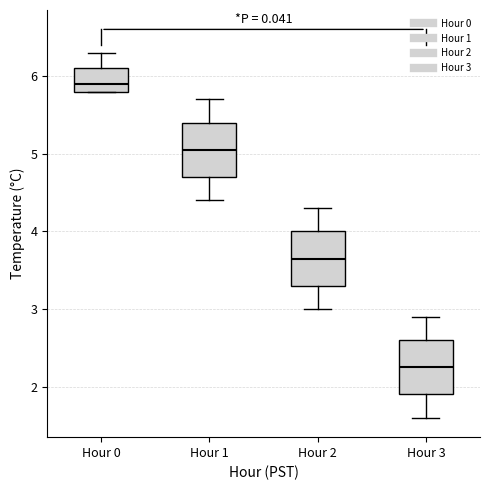

Where is the upper edge of the box for Hour 1 on the y-axis? The values are not printed on the chart, so give them approximately, as read against the axis.

5.4